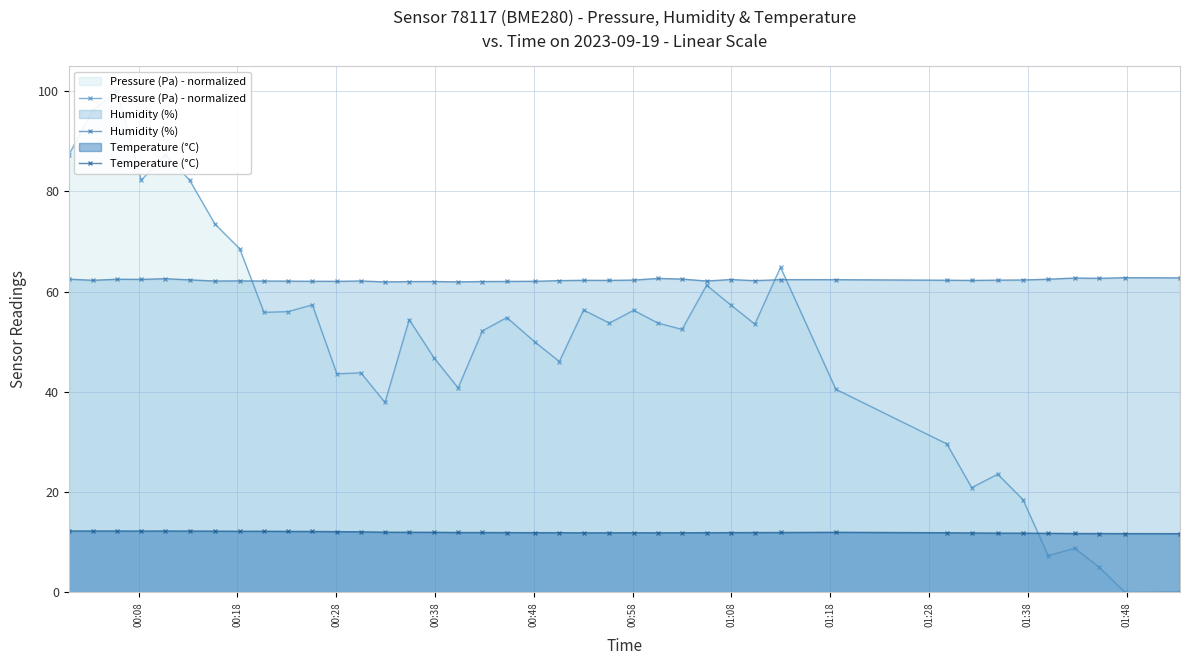

What are all the series names shown in the legend?

Pressure (Pa) - normalized, Humidity (%), Temperature (°C)